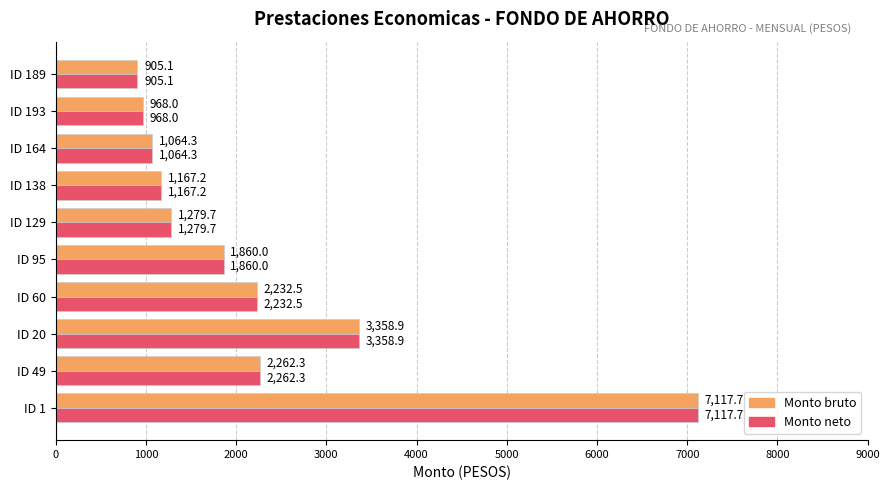

What is the average value of the Monto neto series?

2221.6